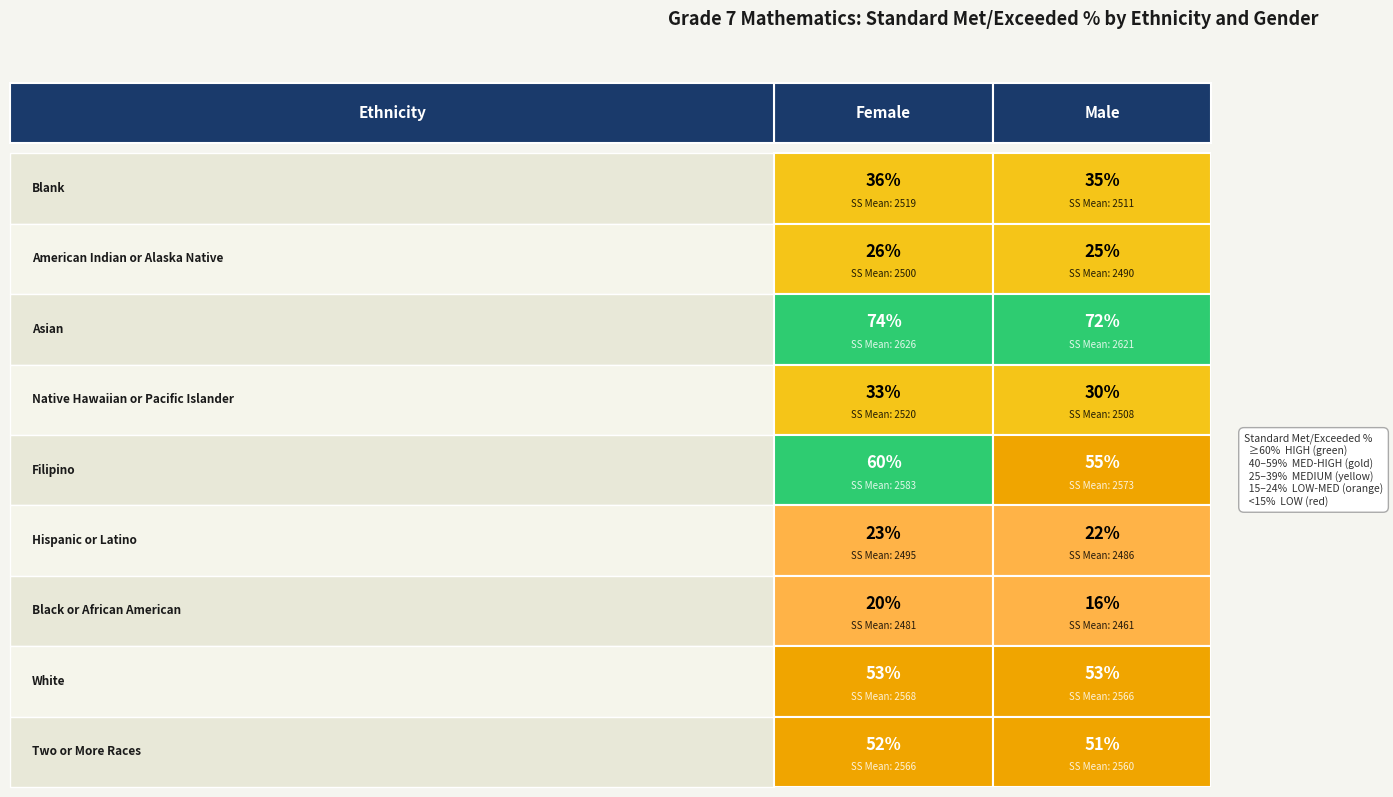

Which series changed the most between 3 and 5?

Female